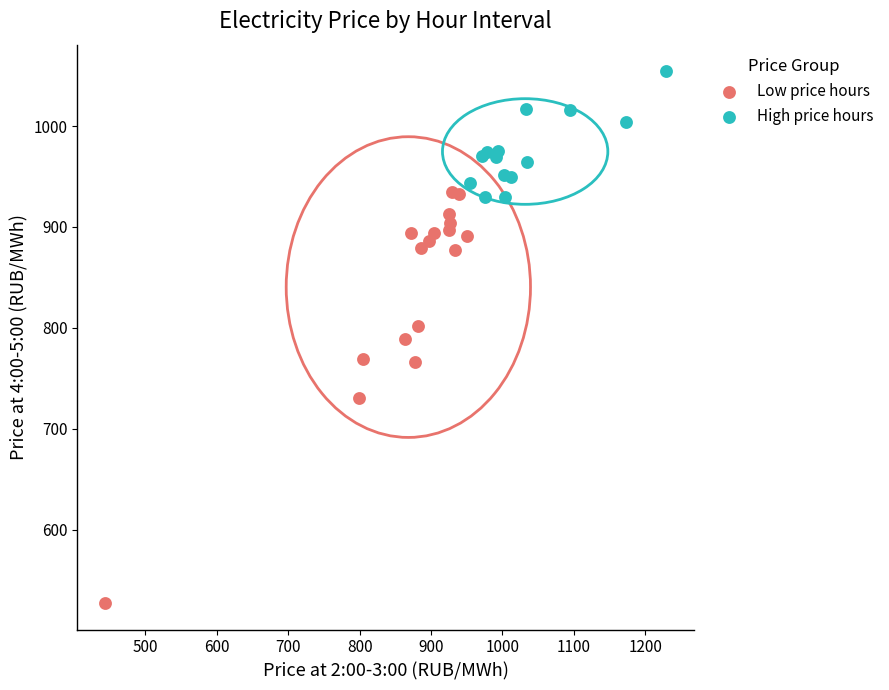

Which series contains the highest Y value?

High price hours